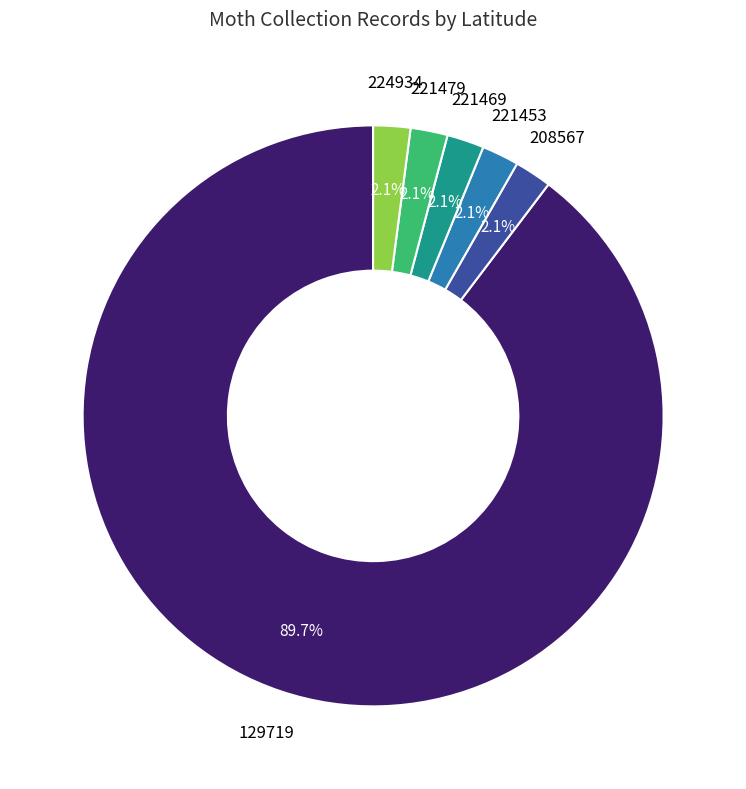

Between 221479 and 129719, which is larger?

129719